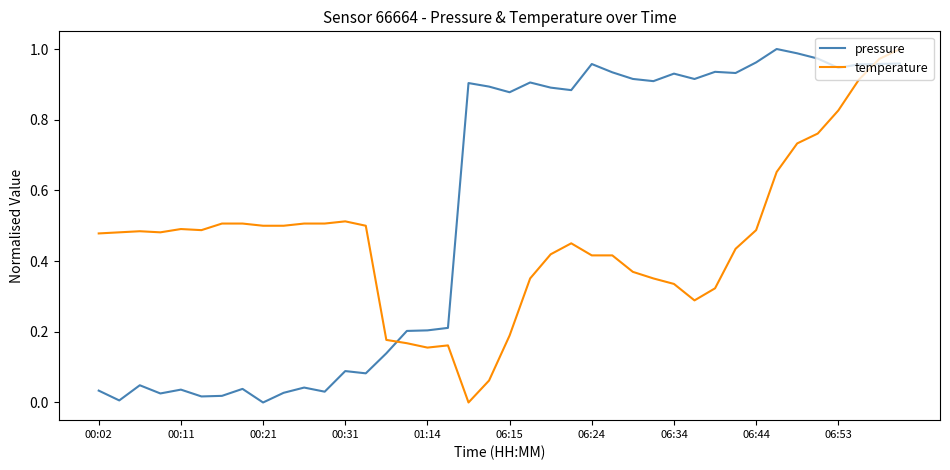

List the series in order of their overall mean, highest first.

pressure, temperature